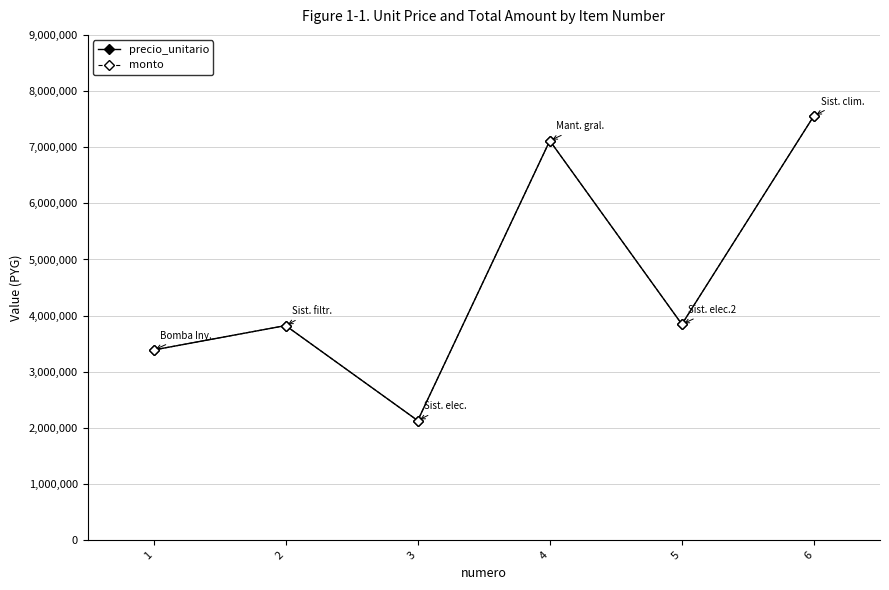

Does the chart have visible grid lines?

Yes